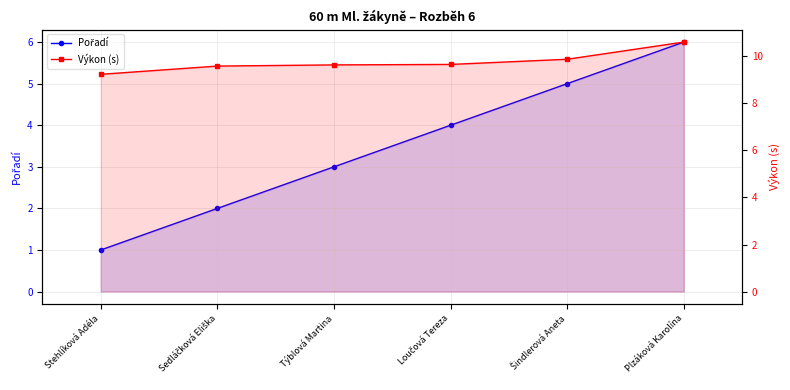

What is the total value across all series at Stehlíková Adéla?

10.2